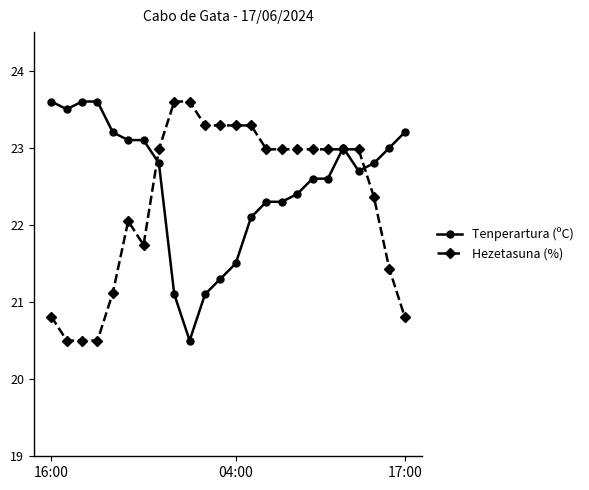

What is the sum of all Hezetasuna (%) values?

536.0